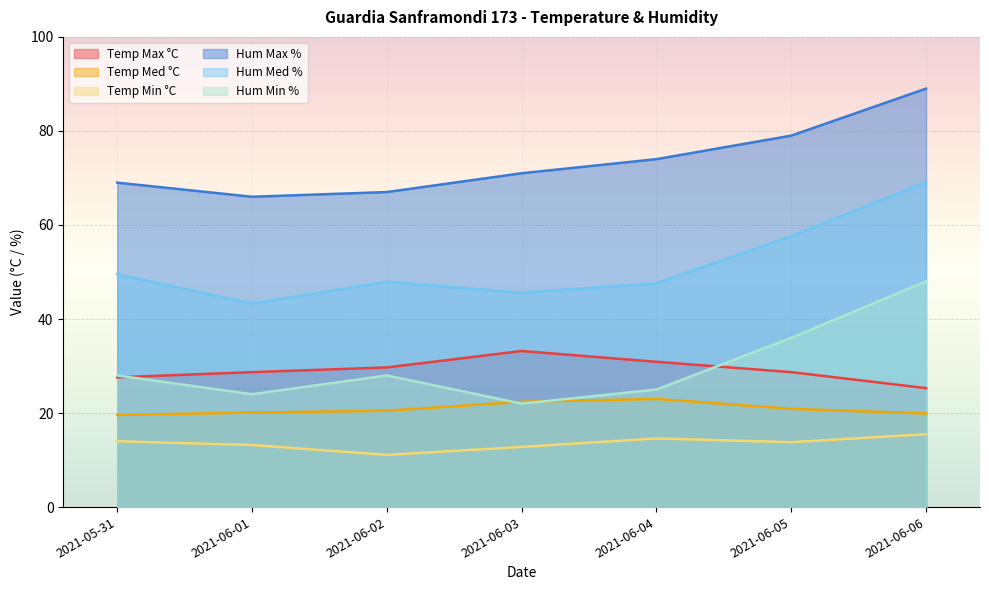

Between 2021-06-03 and 2021-06-02, which is larger?

2021-06-03